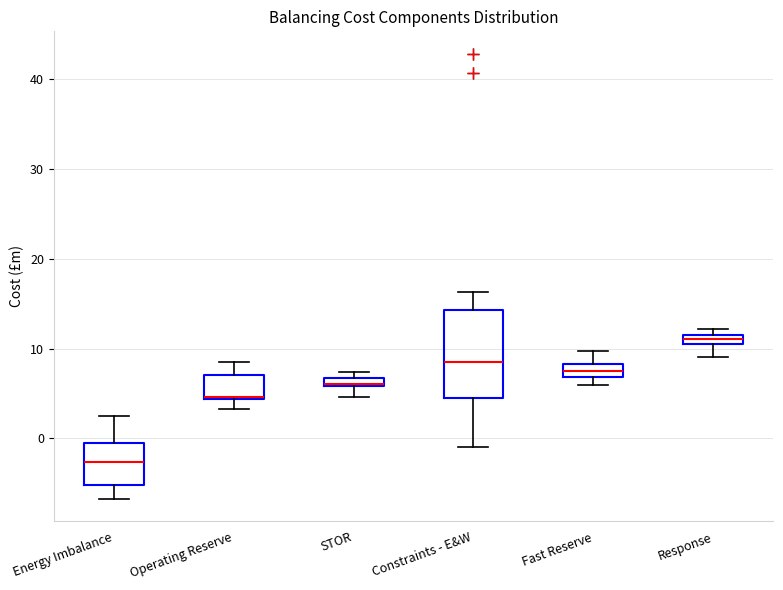

Which box's median line is the highest?

Response